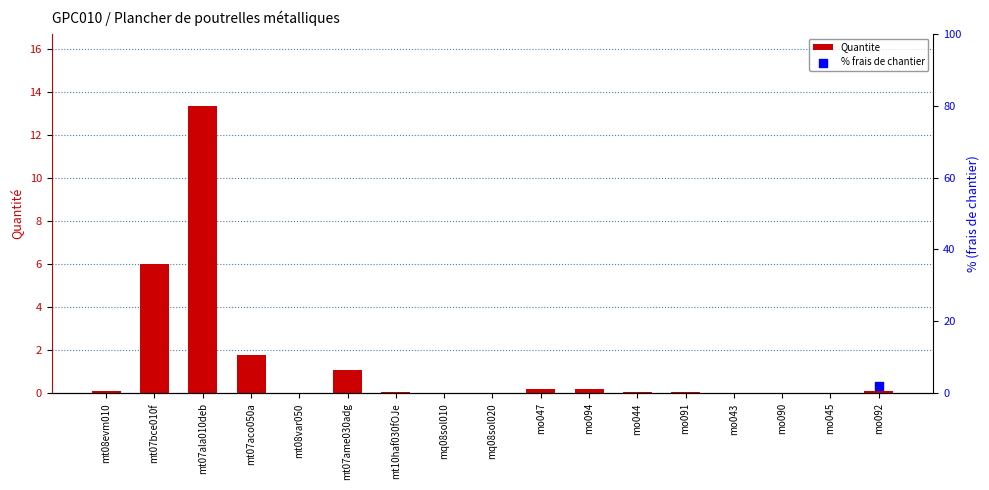

Which has a higher value, mt08evm010 or mt07ame030adg?

mt07ame030adg